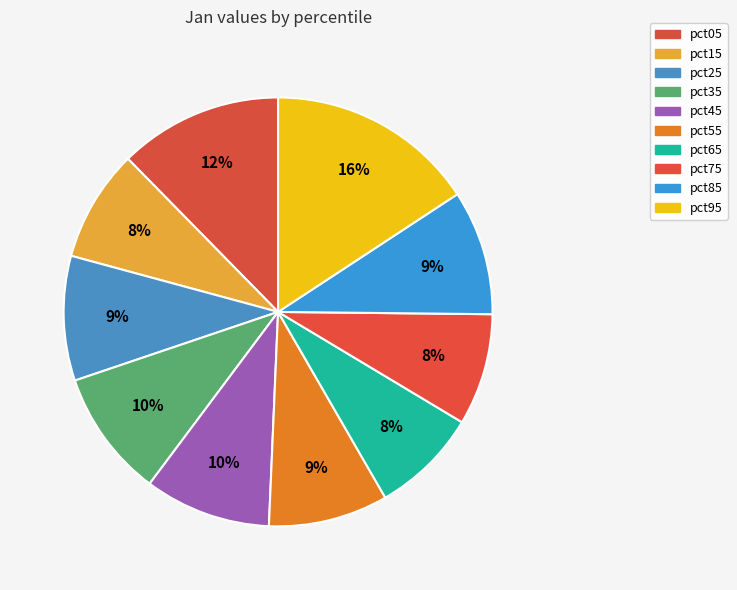

Is there a majority slice in this chart?

No